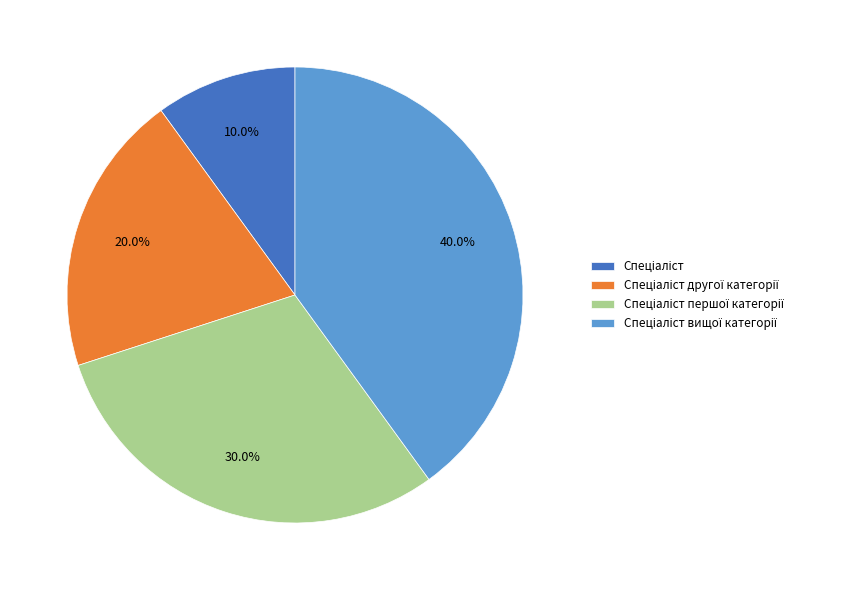

Is there any slice that represents more than half of the pie?

No